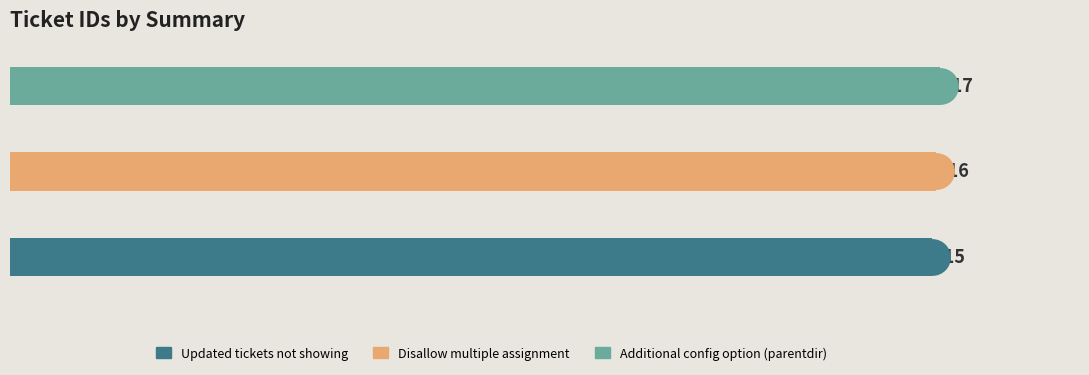

What is the change in value from Updated tickets not showing to Additional config option (parentdir)?

+2